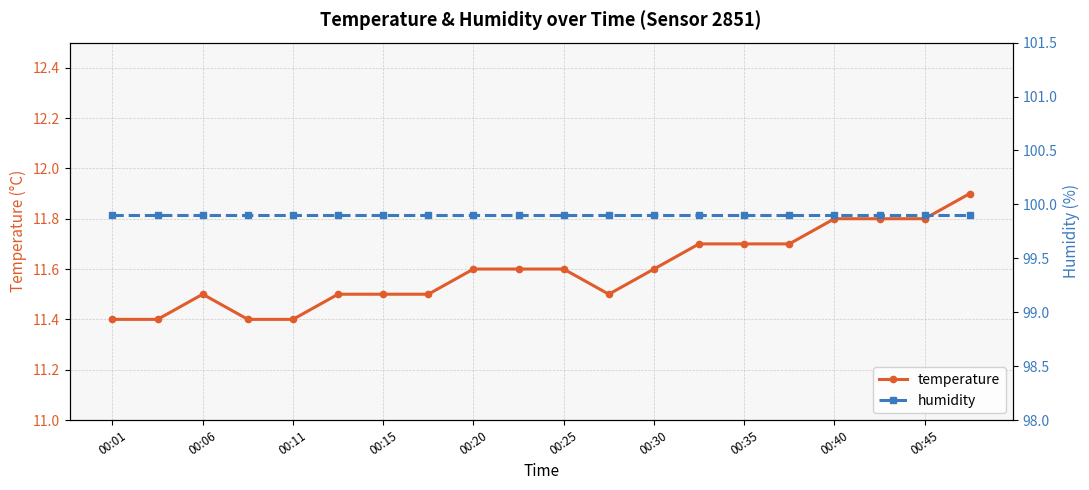

What is the approximate value of temperature at 19?

11.9